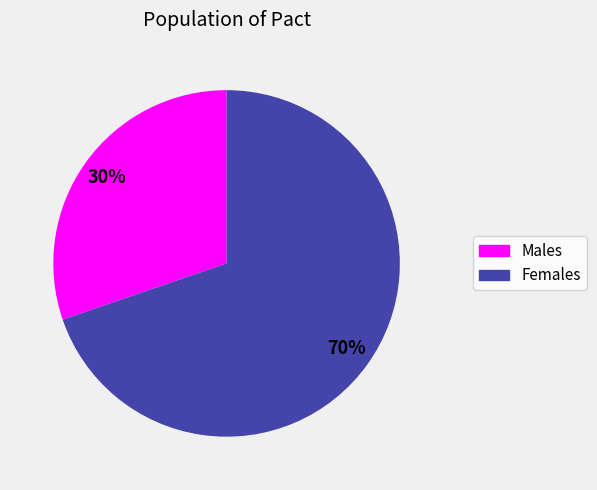

True or false: Females accounts for 63% of the total.

False